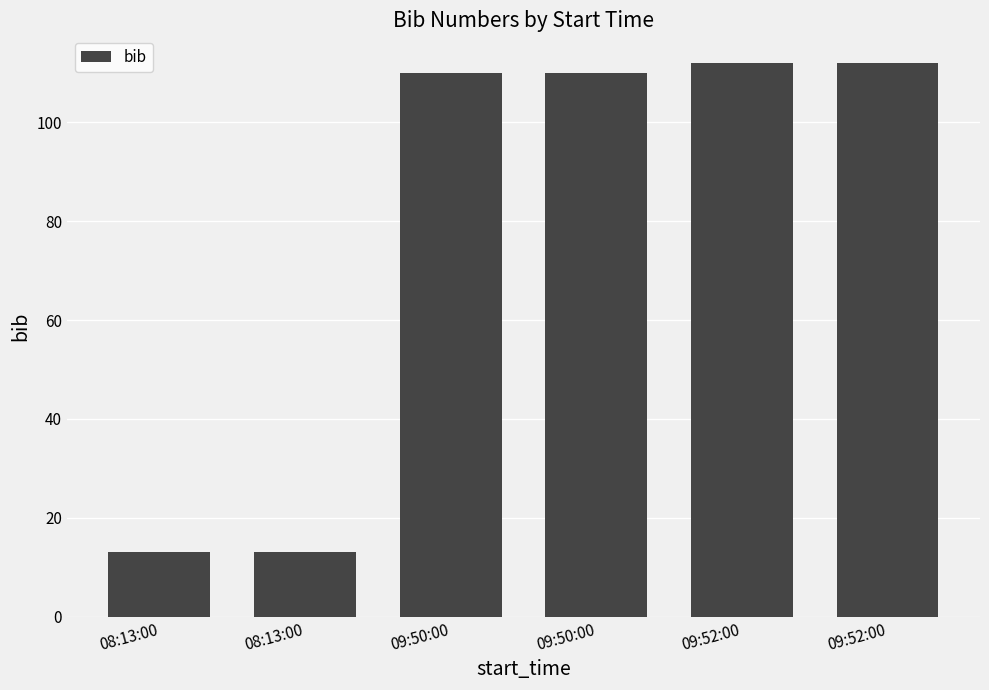

What is the maximum value shown in the chart?

112